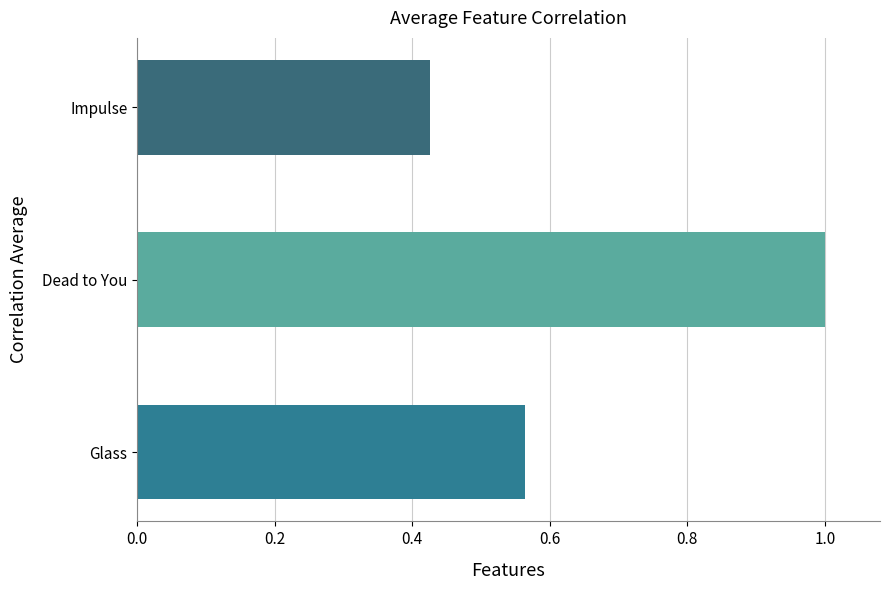

Which has a higher value, Impulse or Dead to You?

Dead to You